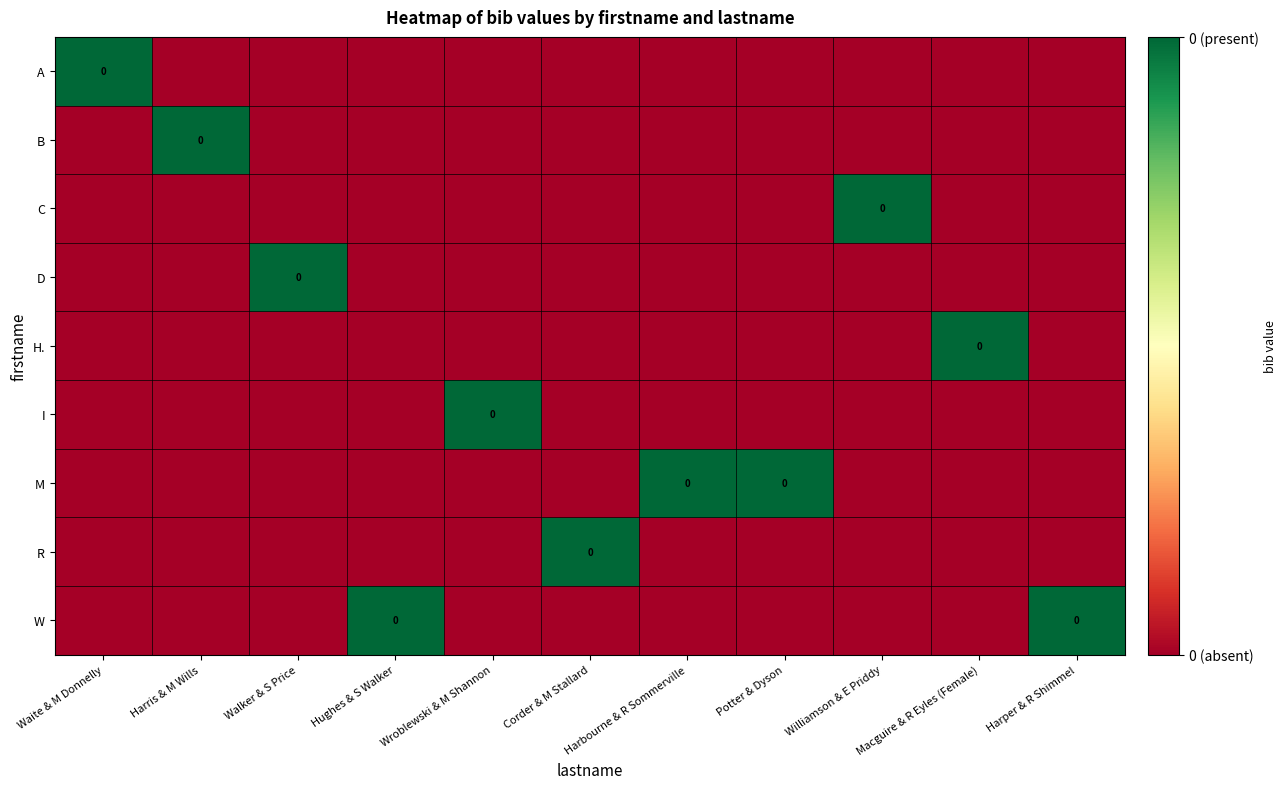

The W series shows 0 at Harbourne & R Sommerville. True or false?

True